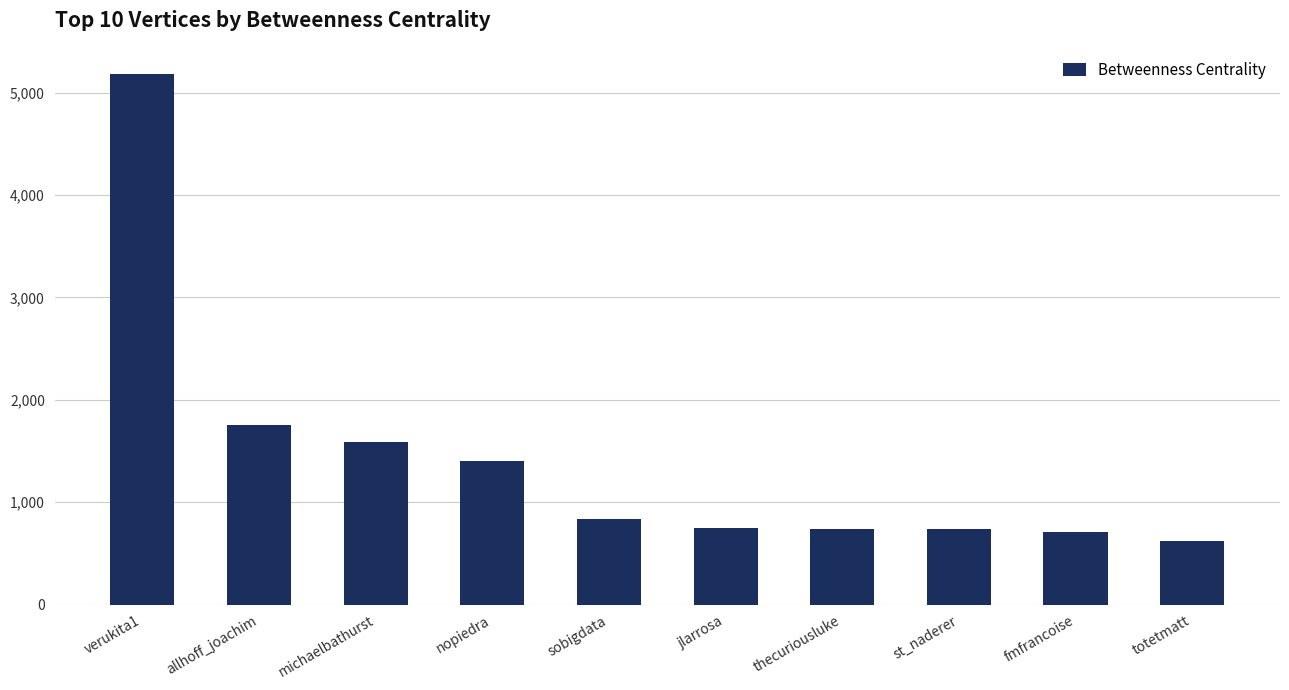

Which label corresponds to the largest value in the chart?

verukita1